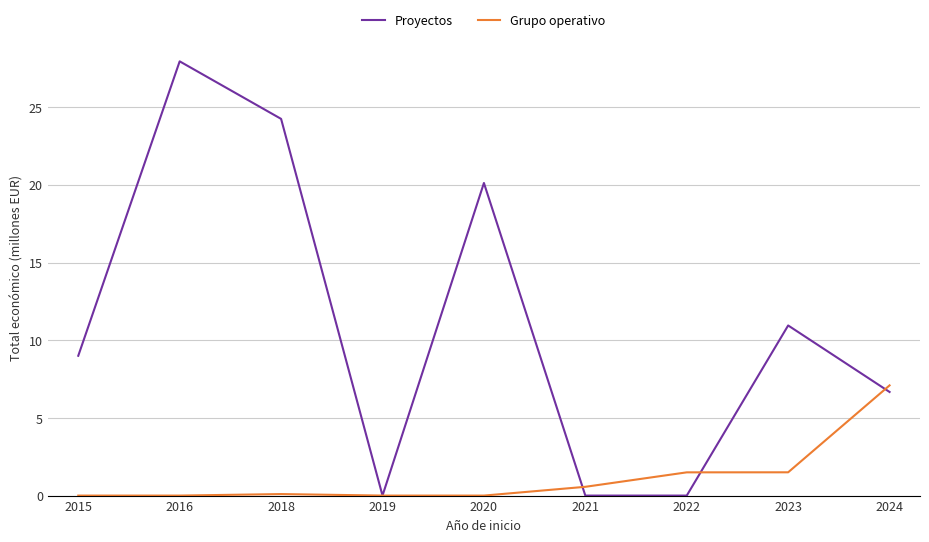

Rank the series by their average value, from highest to lowest.

Proyectos, Grupo operativo